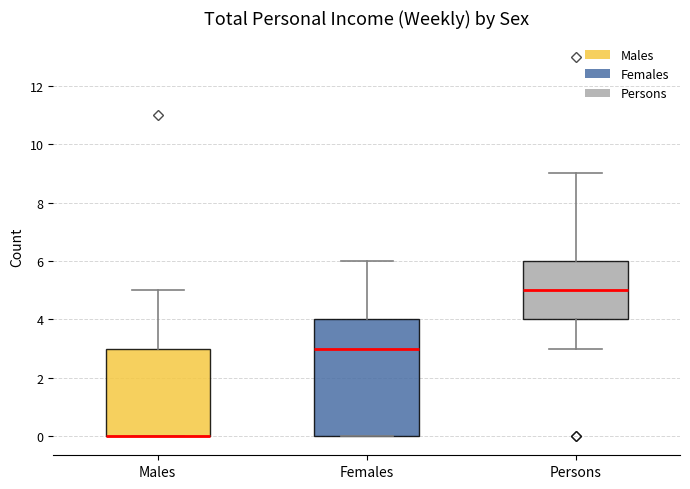

Reading left to right, transcribe this box plot: for each box, give where its median line is, the range the box spans, and where its two whiskers end, as read against the y-axis. The values are not printed on the chart, so give them approximately, as read against the axis.

Males: median 0 (drawn on the box's lower edge), box 0 to 3, whiskers 0 to 5
Females: median 3, box 0 to 4, whiskers 0 to 6
Persons: median 5, box 4 to 6, whiskers 3 to 9